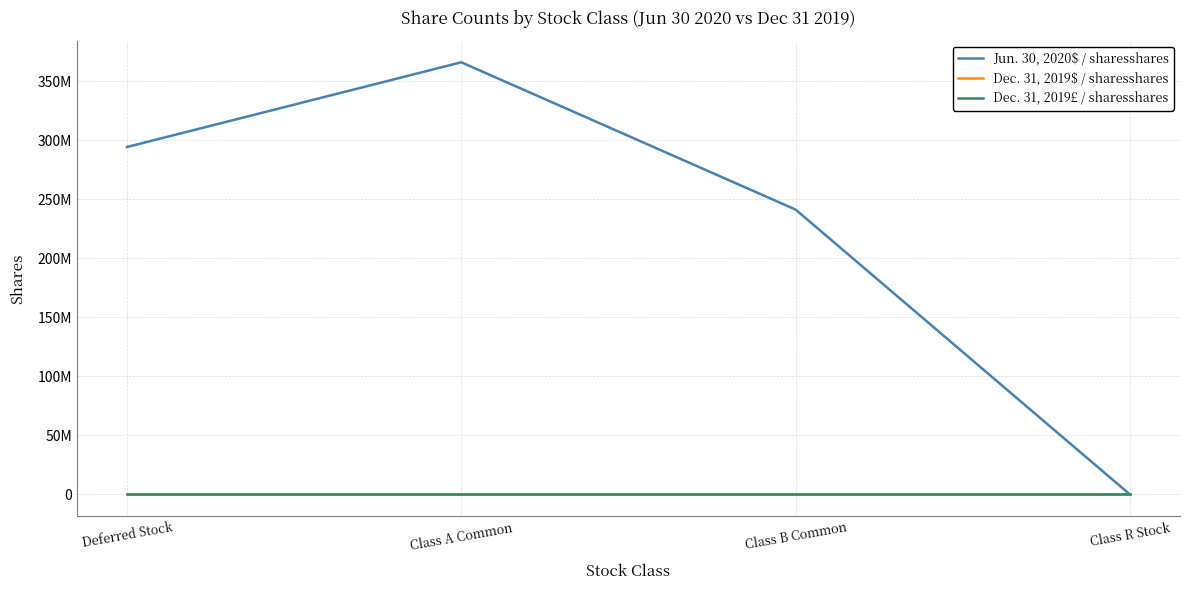

Reading left to right, transcribe all the data shown in this chart.

Jun. 30, 2020$ / sharesshares: 294176000	365899000	241207000	50000
Dec. 31, 2019$ / sharesshares: 0	0	0	0
Dec. 31, 2019£ / sharesshares: 0	0	0	0